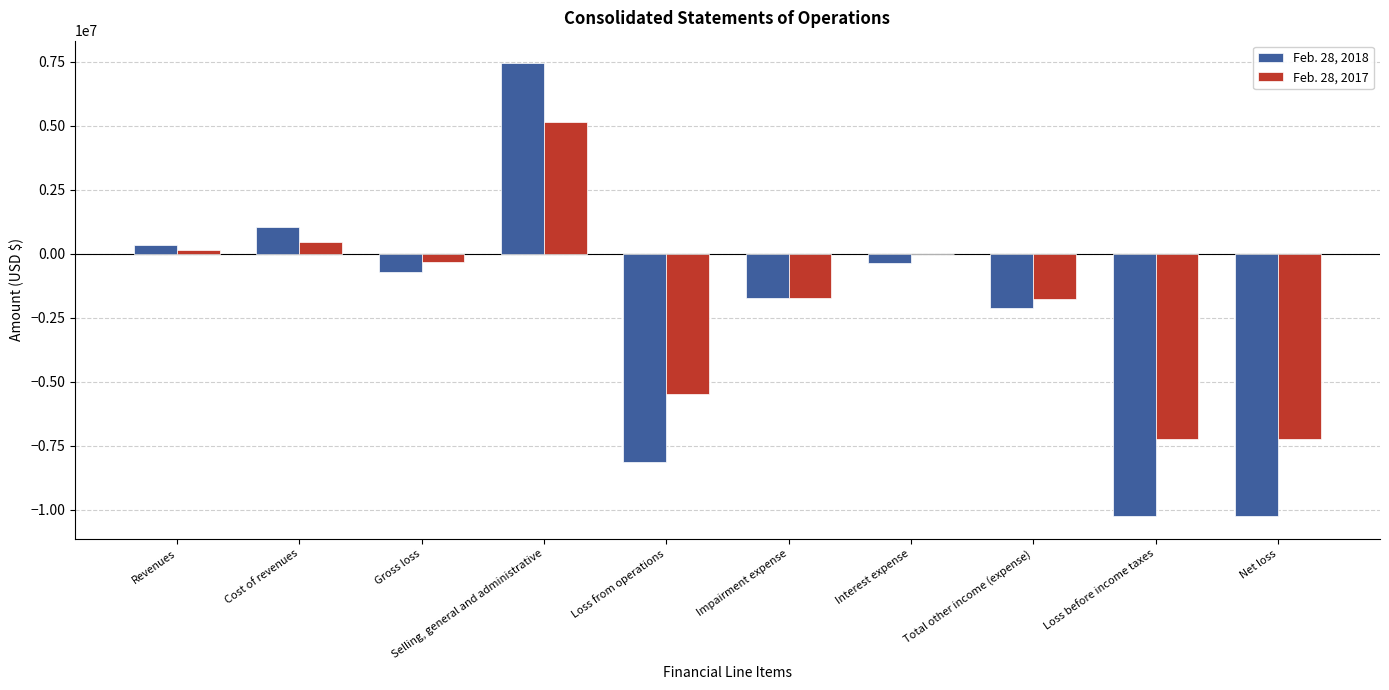

Which series has the widest spread of values?

Feb. 28, 2018